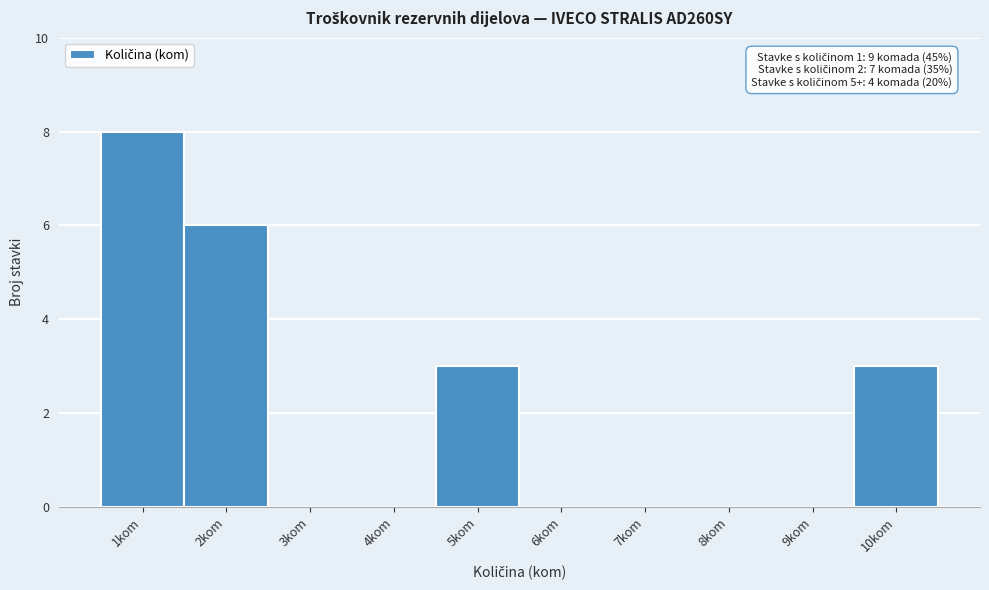

Reading left to right, transcribe all the data shown in this chart.

1kom=8	2kom=6	3kom=0	4kom=0	5kom=3	6kom=0	7kom=0	8kom=0	9kom=0	10kom=3